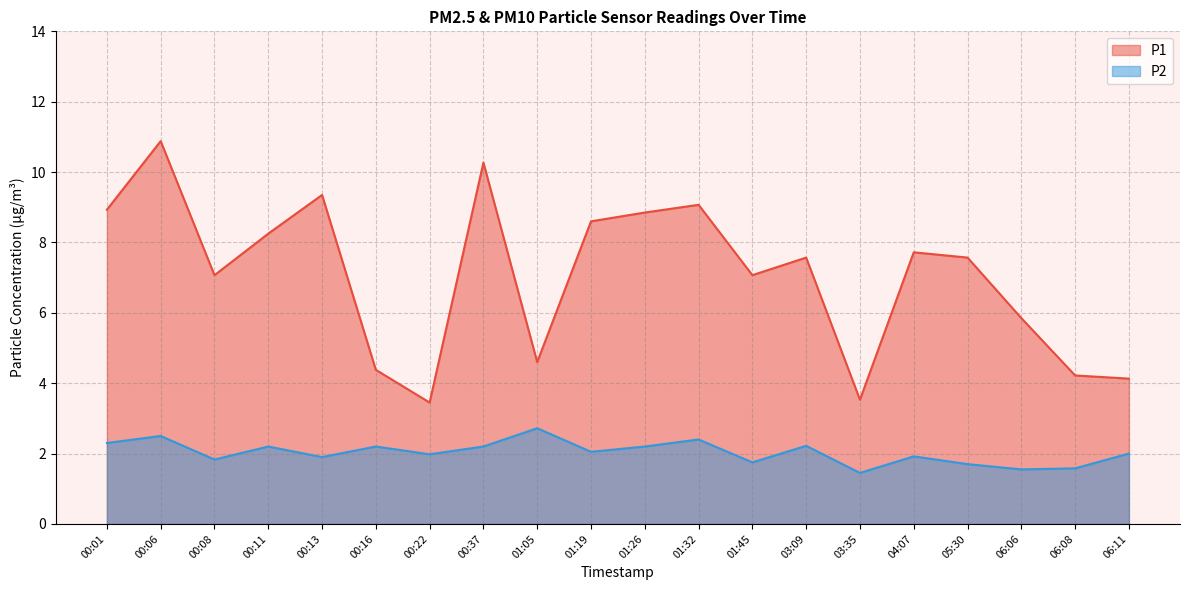

True or false: P1 and P2 intersect in this chart.

False